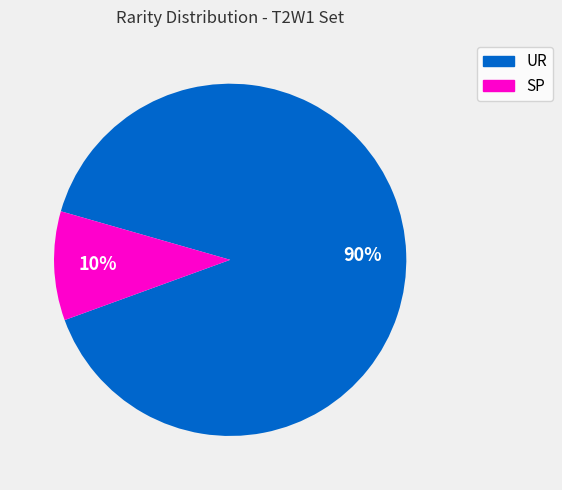

Is the sum of SP and UR greater than half?

Yes